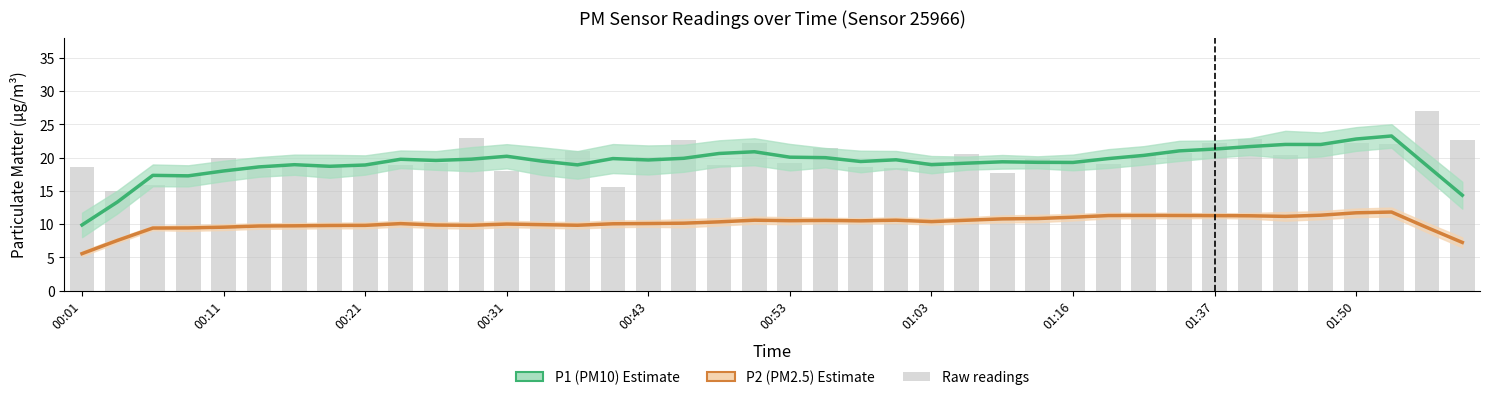

Which category has the lowest value across all series?

00:01